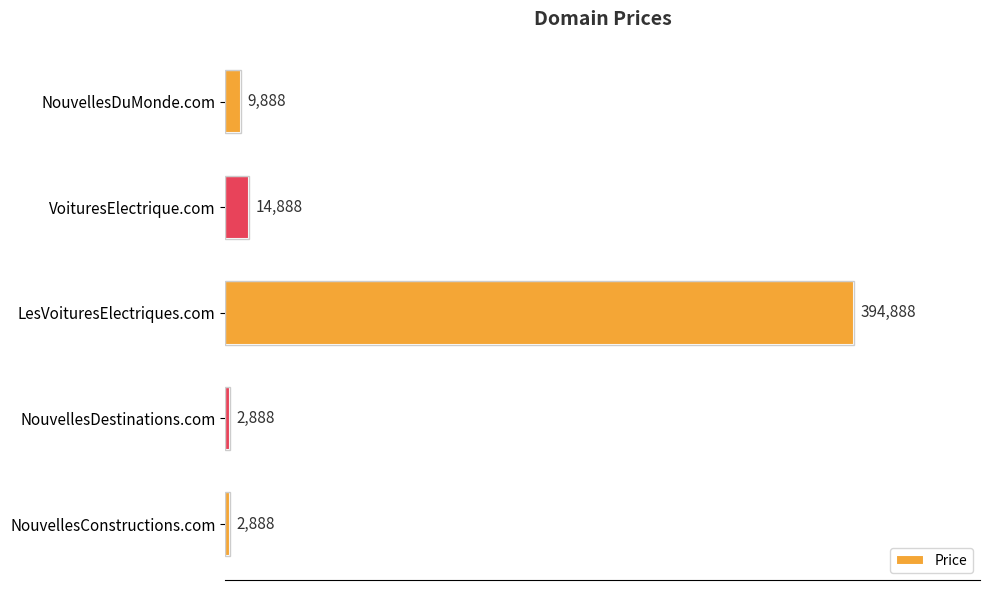

What is the minimum value shown in the chart?

2888